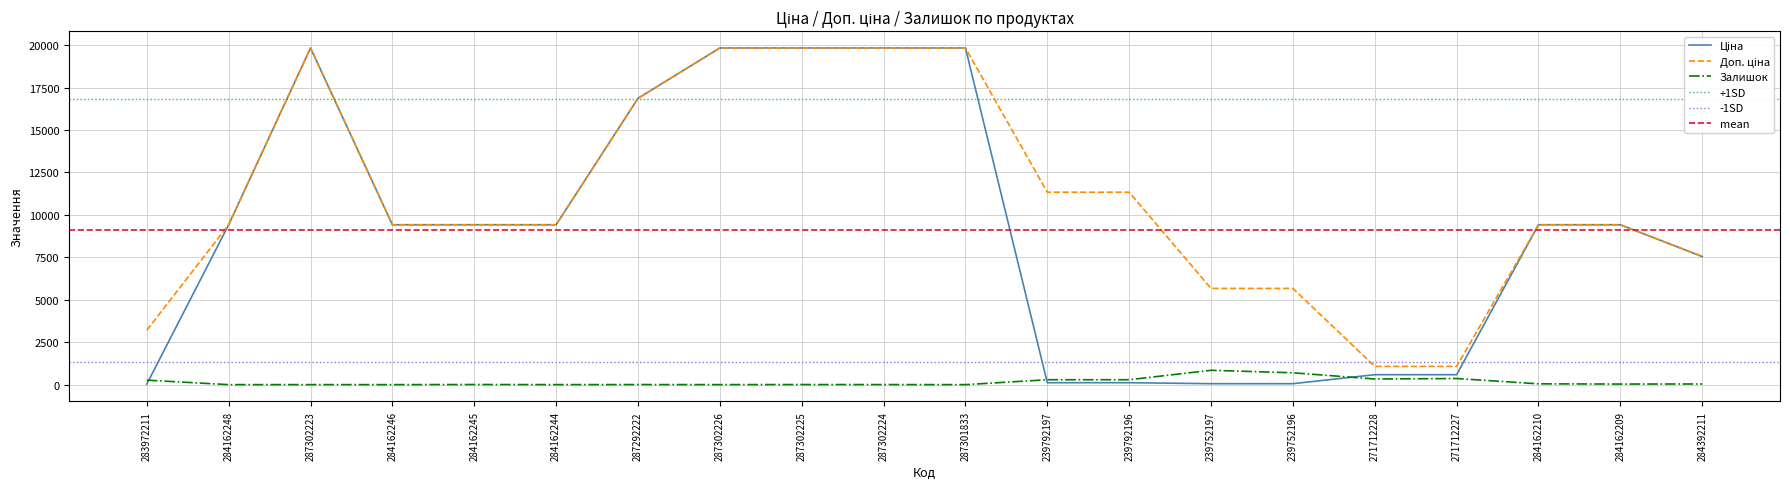

The Доп. ціна series shows 9416.9 at 284162246. True or false?

True